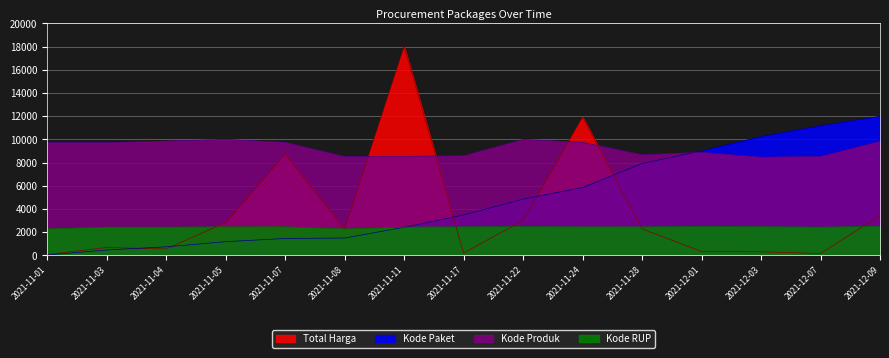

True or false: Kode RUP and Kode Produk cross at least once.

False